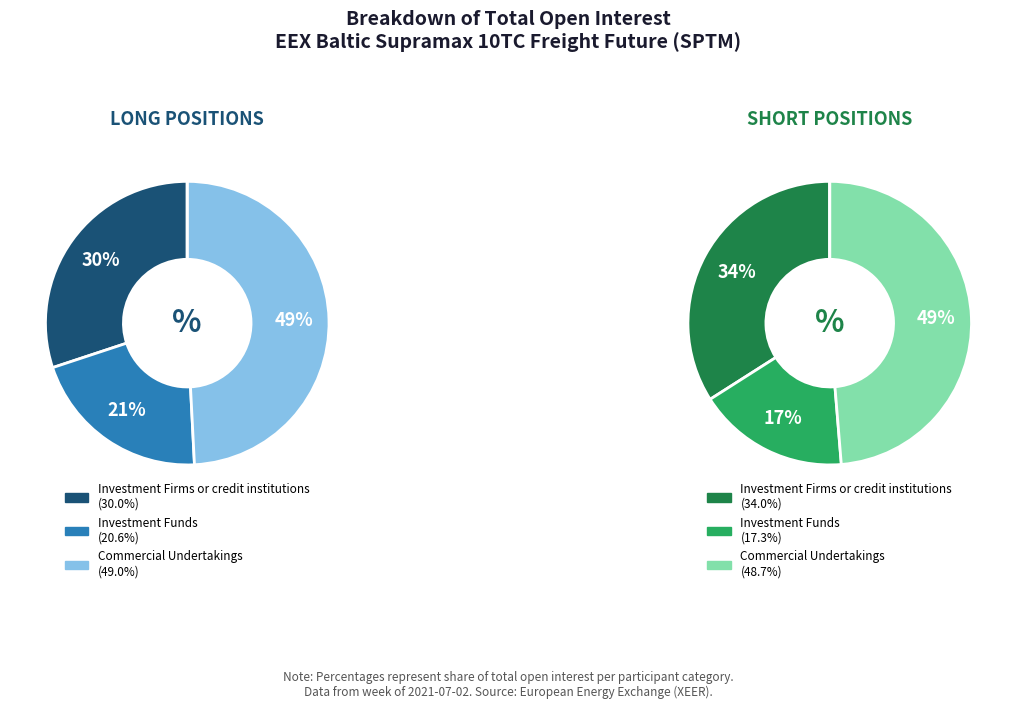

To the nearest percent, what percentage of the pie is Investment Firms or credit institutions?

30%